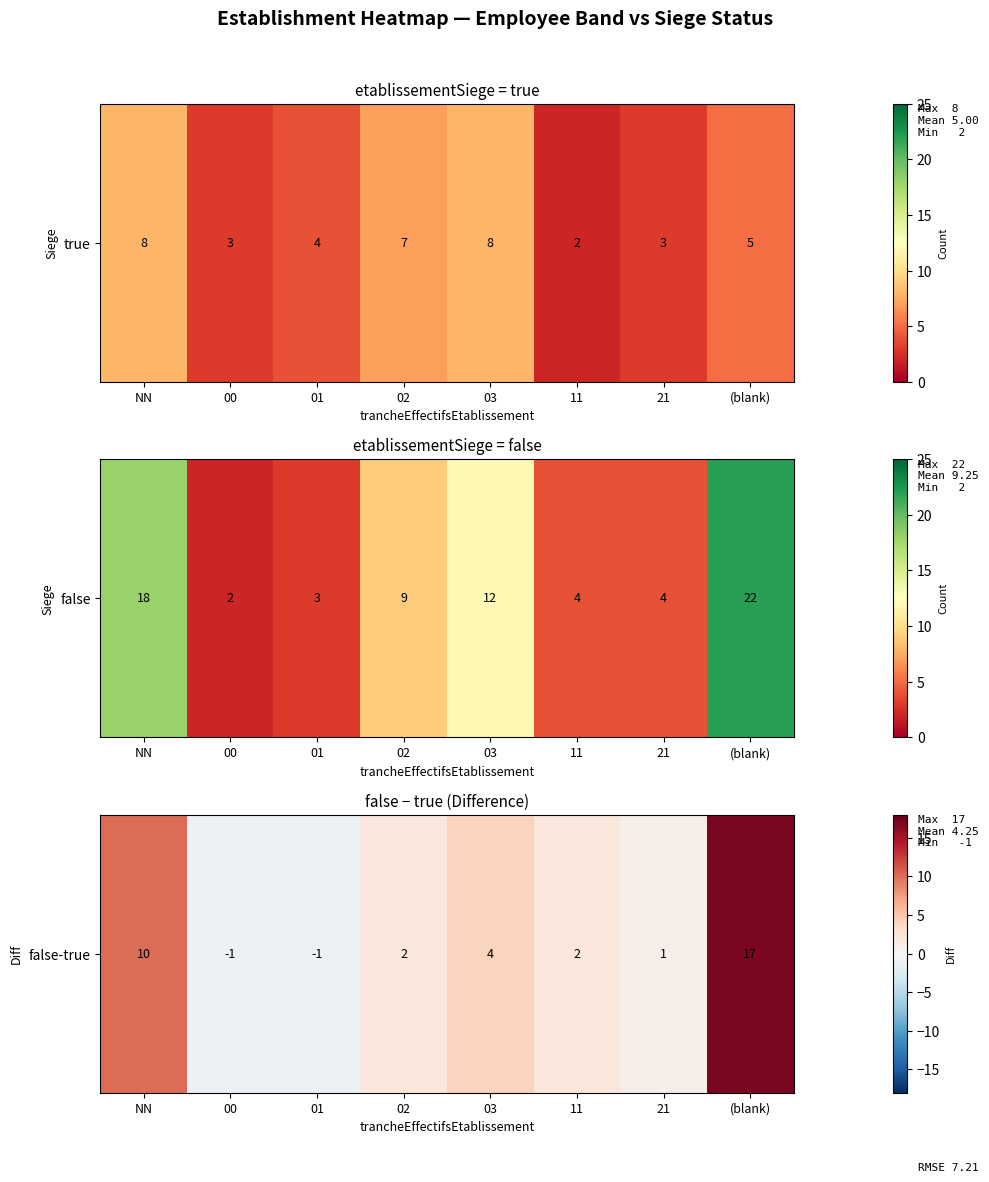

The value at (blank) is 17. True or false?

True